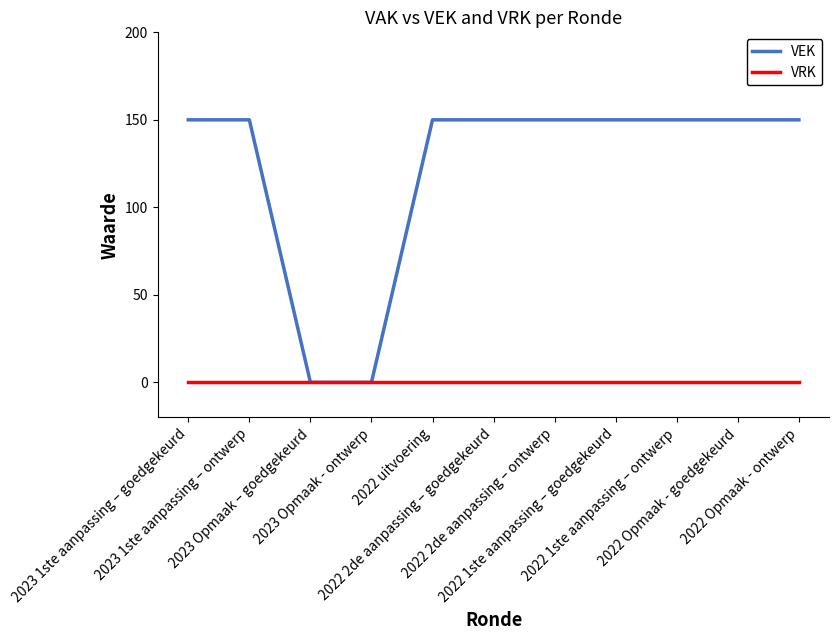

Reading left to right, transcribe all the data shown in this chart.

VEK: 150	150	0	0	150	150	150	150	150	150	150
VRK: 0	0	0	0	0	0	0	0	0	0	0